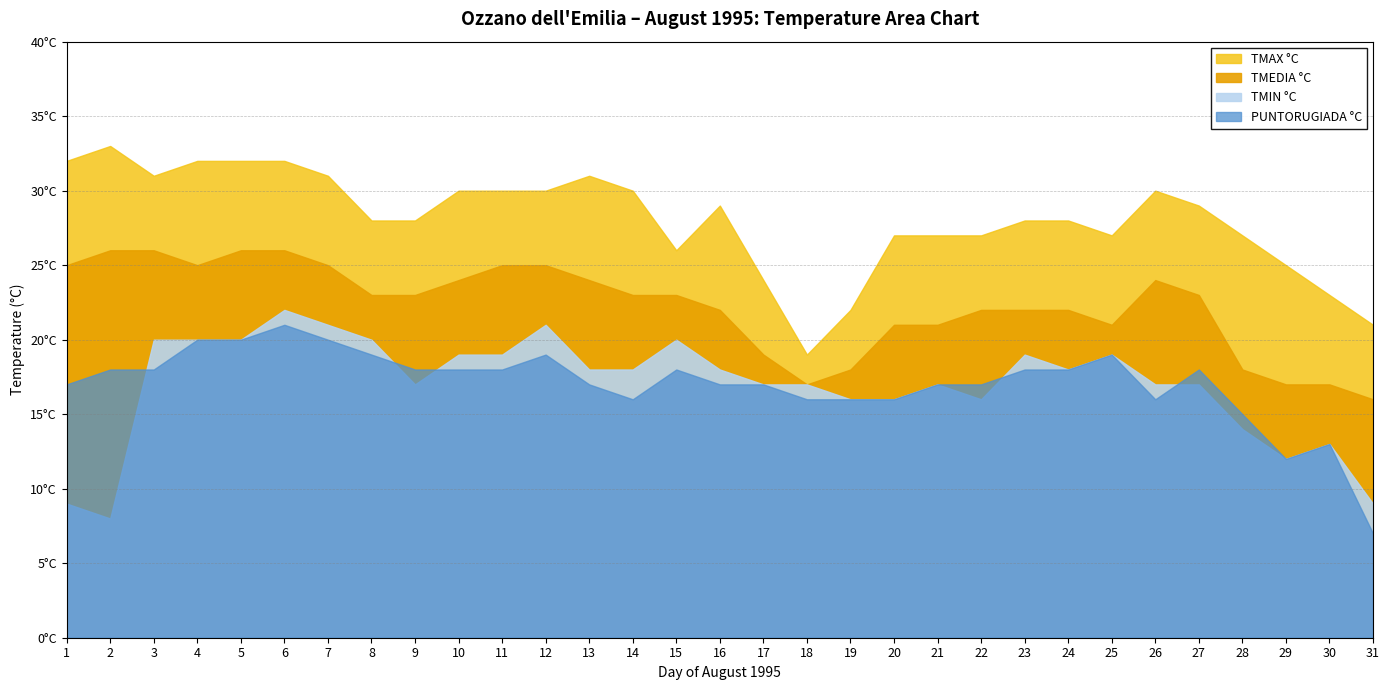

Is it true that TMAX °C equals 41 at 12?

False